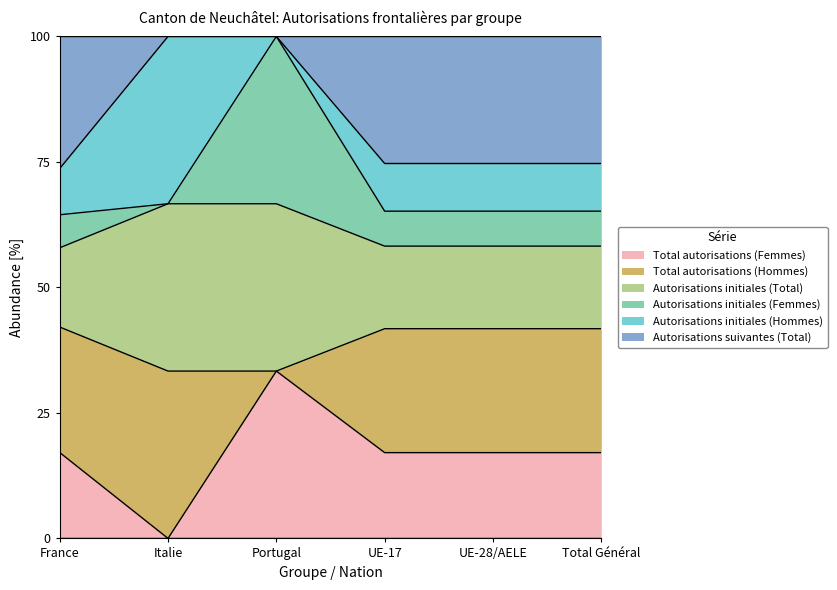

Which category has the highest value across all series?

Italie